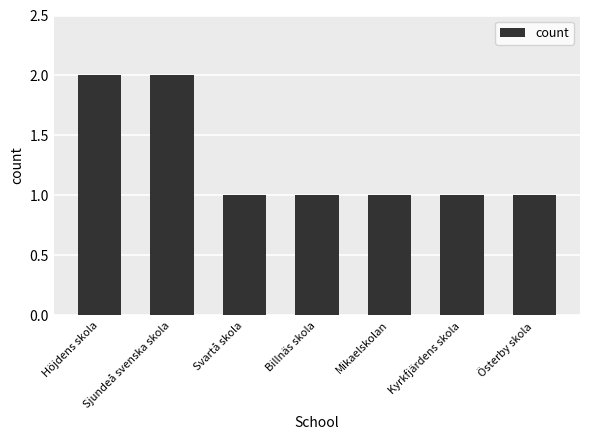

Is it true that the value at Österby skola is 1?

True